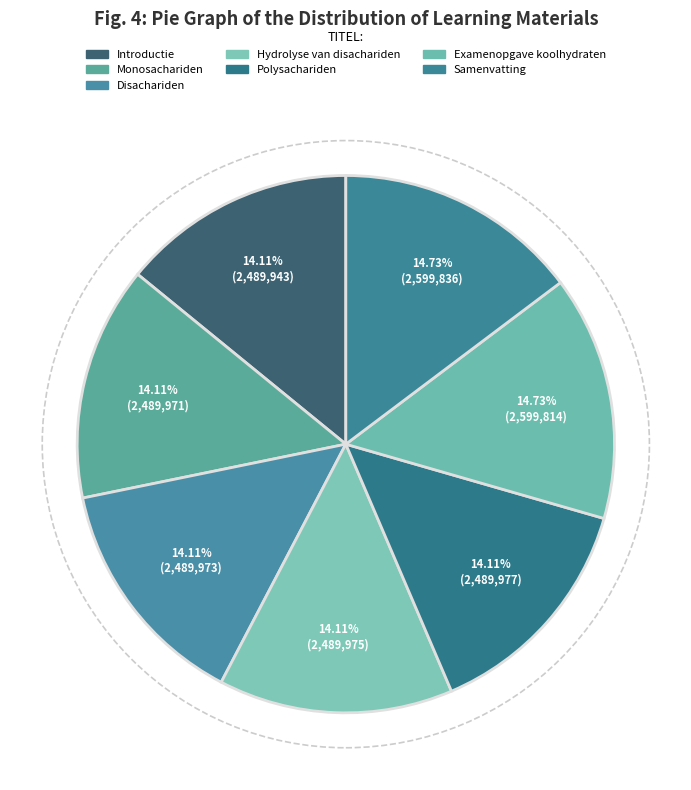

Count the number of slices in the pie.

7